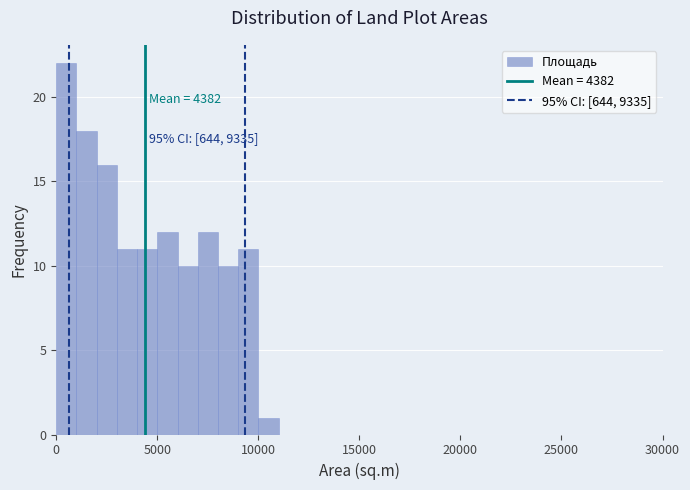

Around what value on the x-axis is the tallest bar? Give the approximate position of its centre, as read against the axis.

500